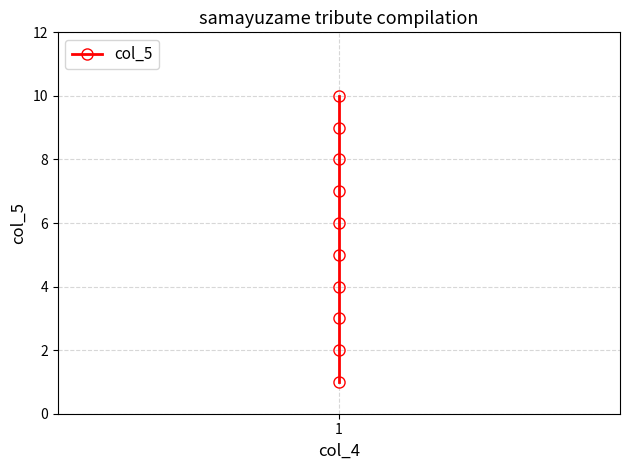

Is it true that the value at 1 is 2?

True